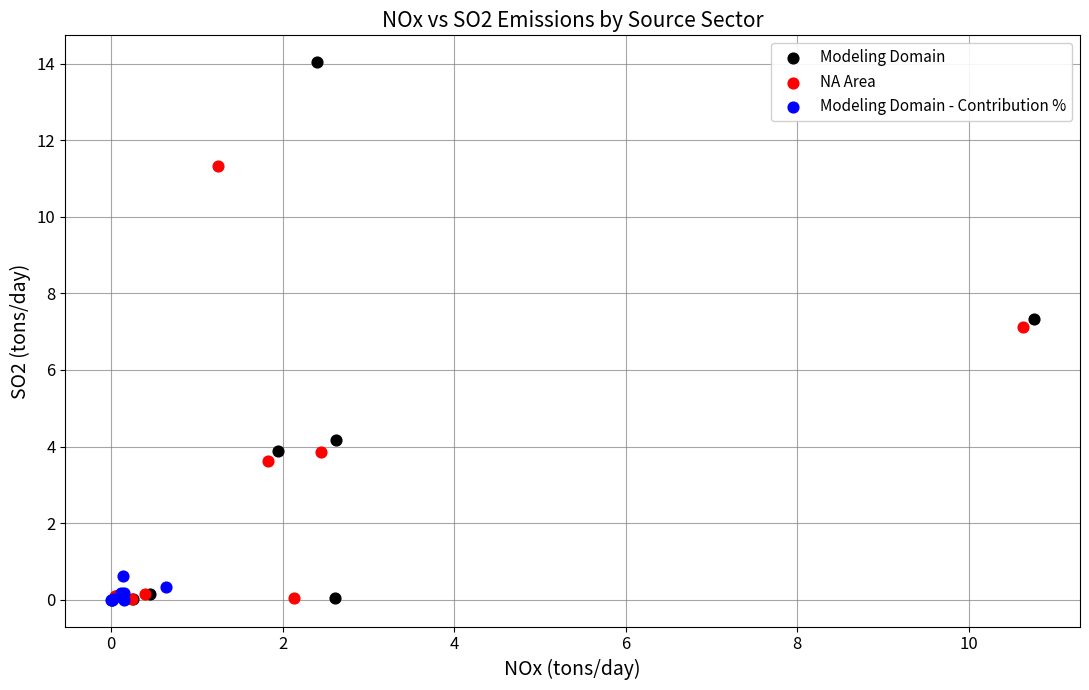

Which series has the largest Y range (max minus min)?

Modeling Domain